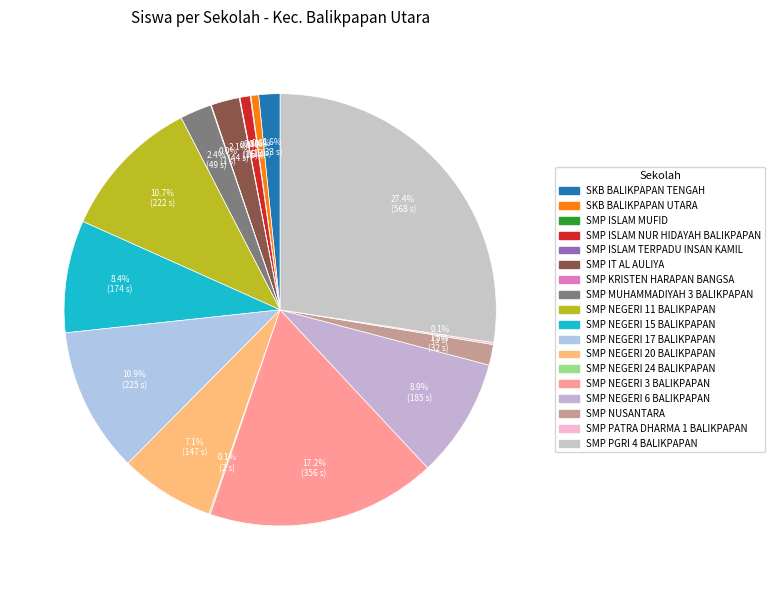

The SMP MUHAMMADIYAH 3 BALIKPAPAN slice represents 16% of the pie. True or false?

False